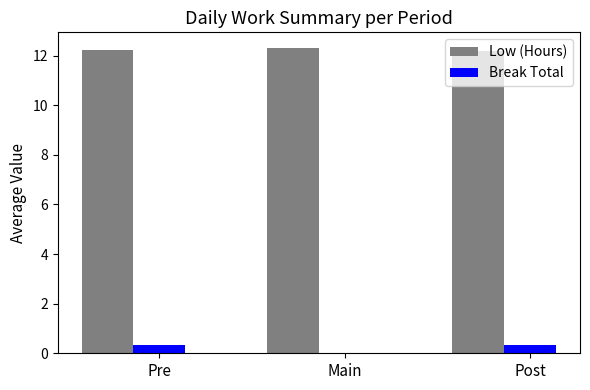

What is the greatest value displayed?

12.3